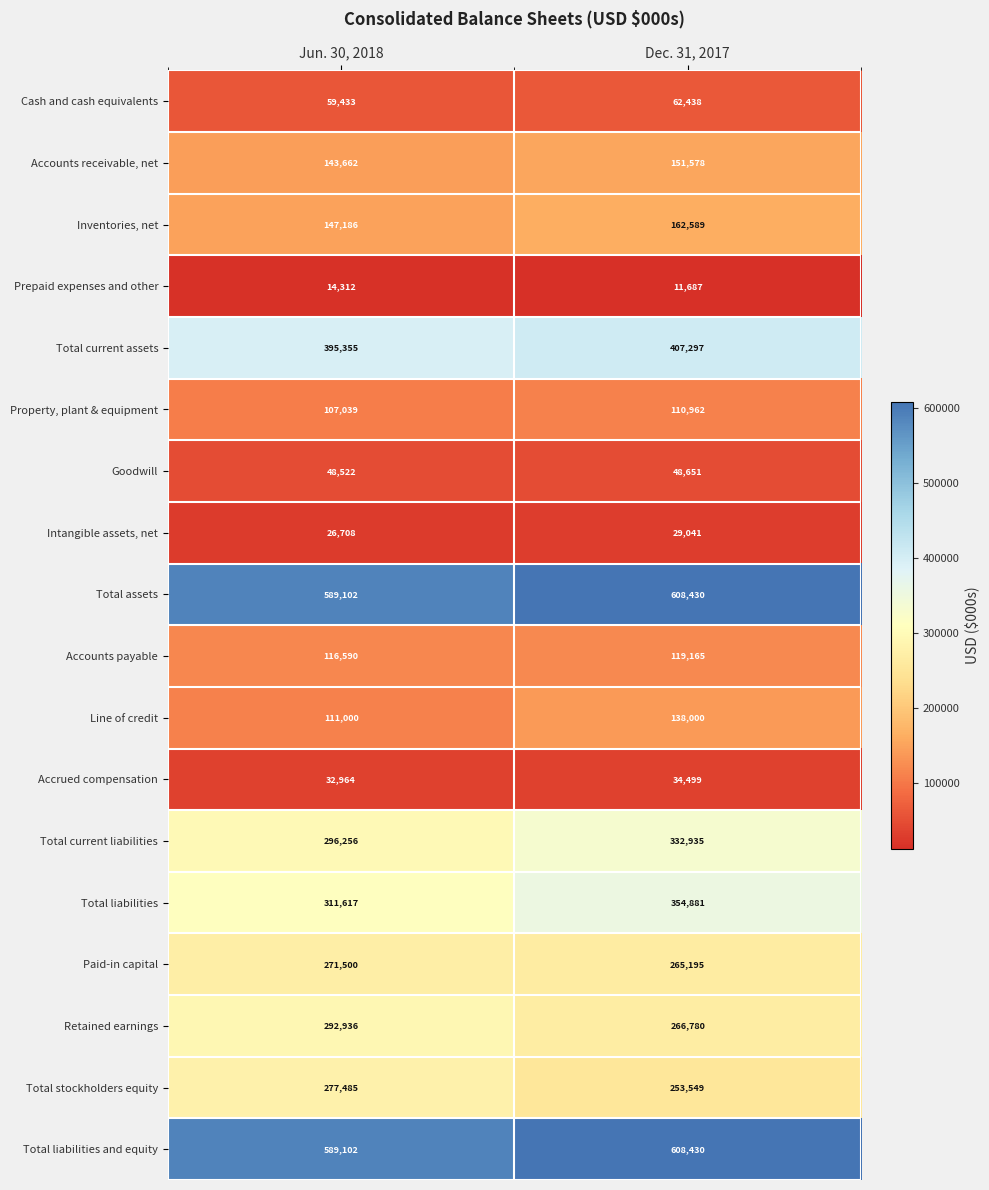

Which series has the widest spread of values?

Total liabilities